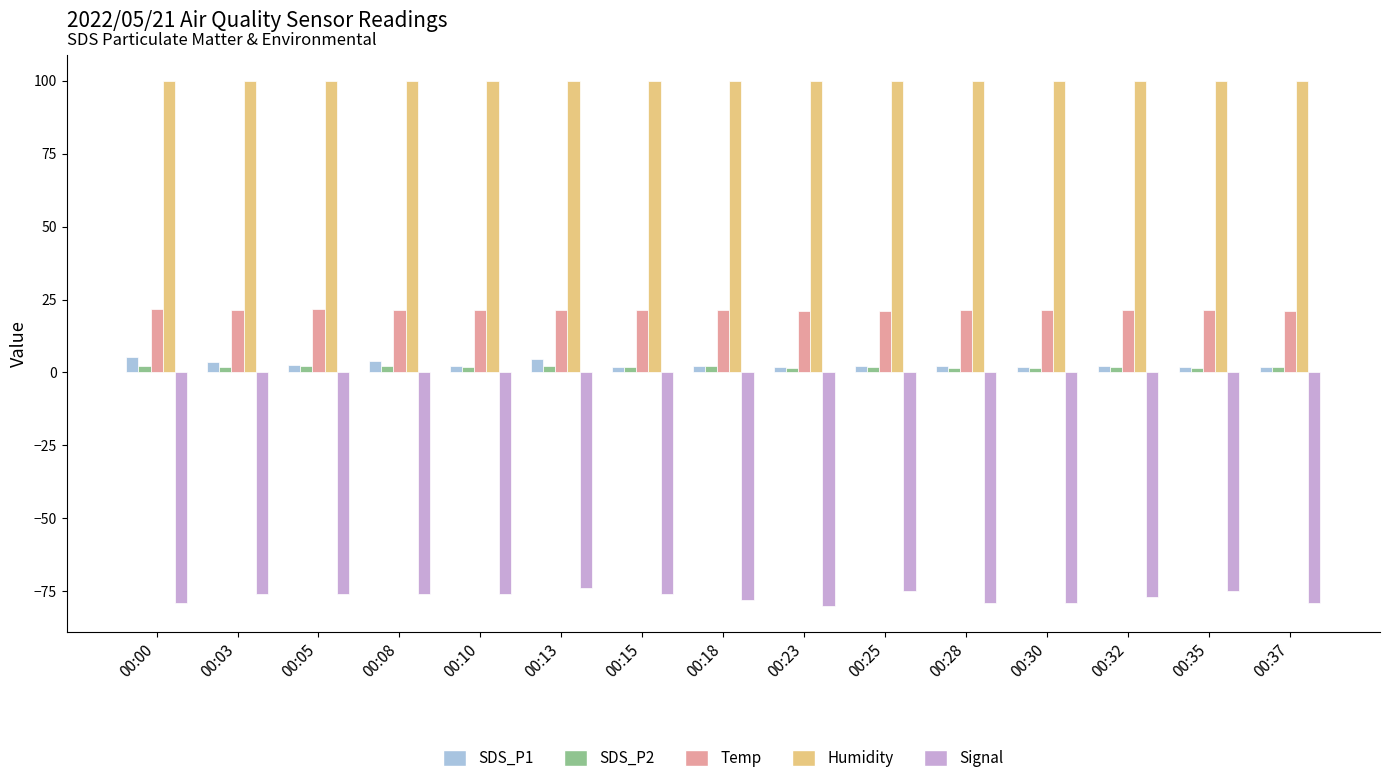

True or false: SDS_P1 has a value of 2.4 at 00:18.

True